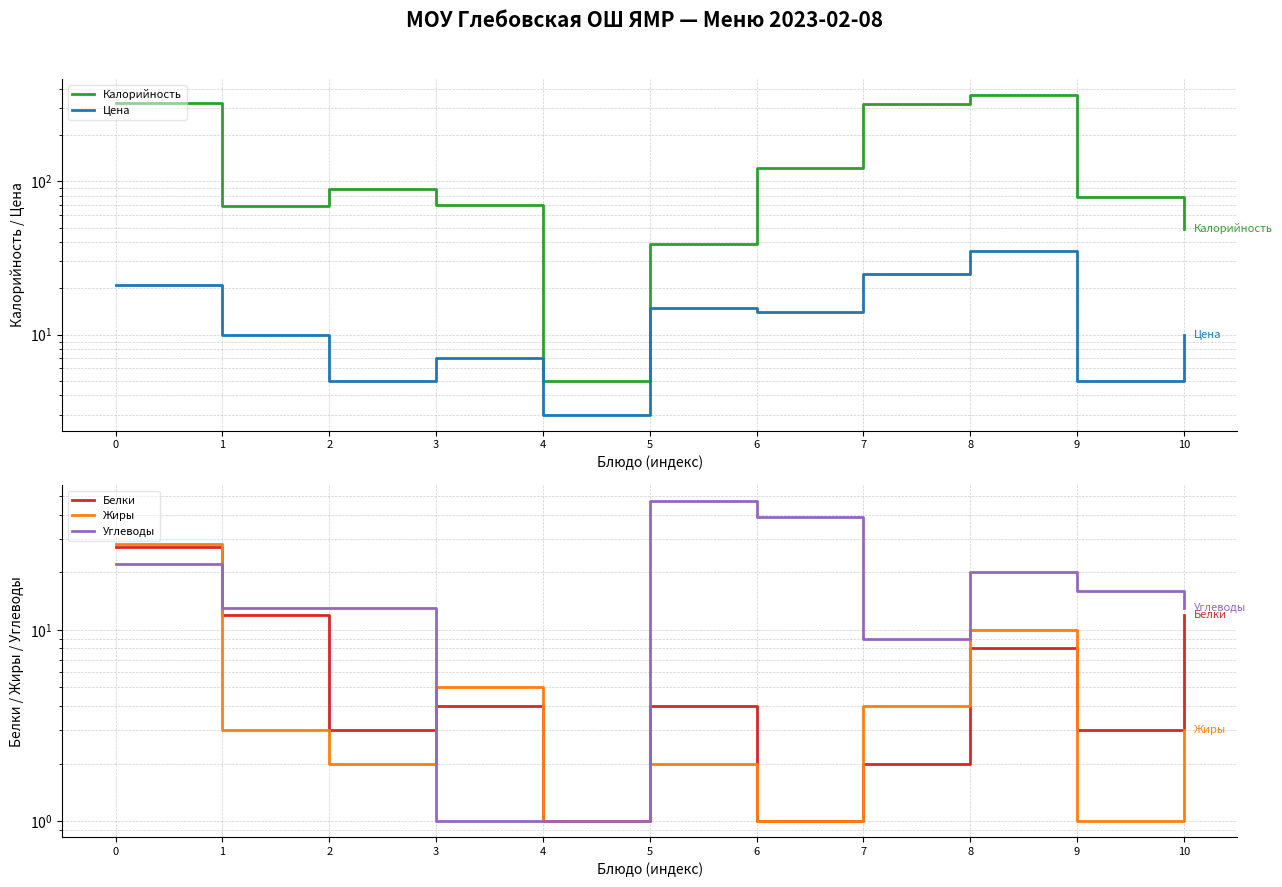

Which label corresponds to the smallest value in the chart?

4